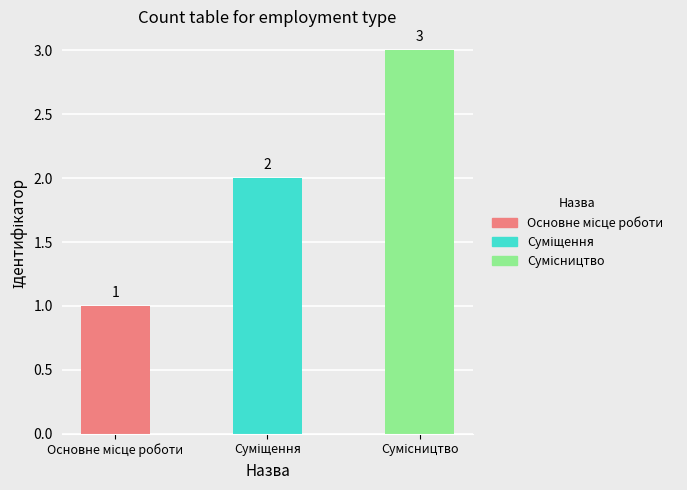

What is the maximum value shown in the chart?

3